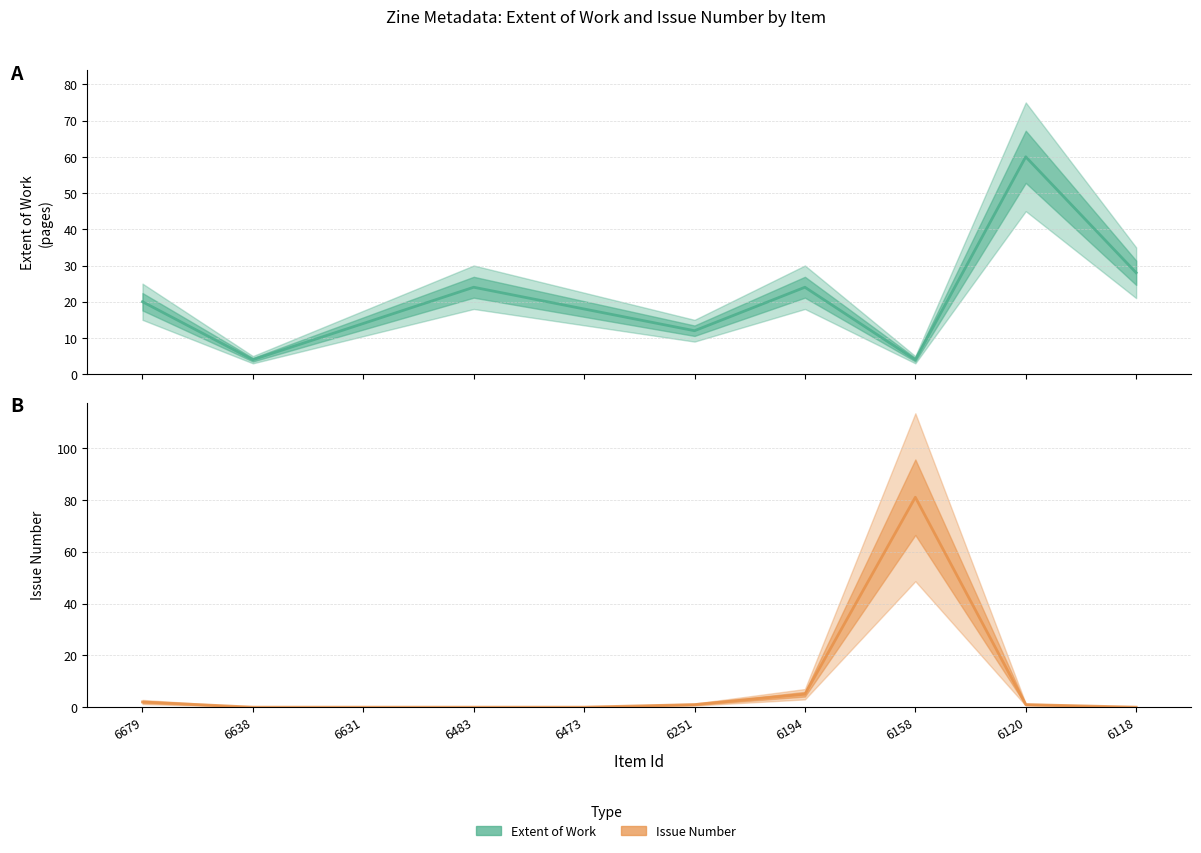

Does the chart have visible grid lines?

Yes